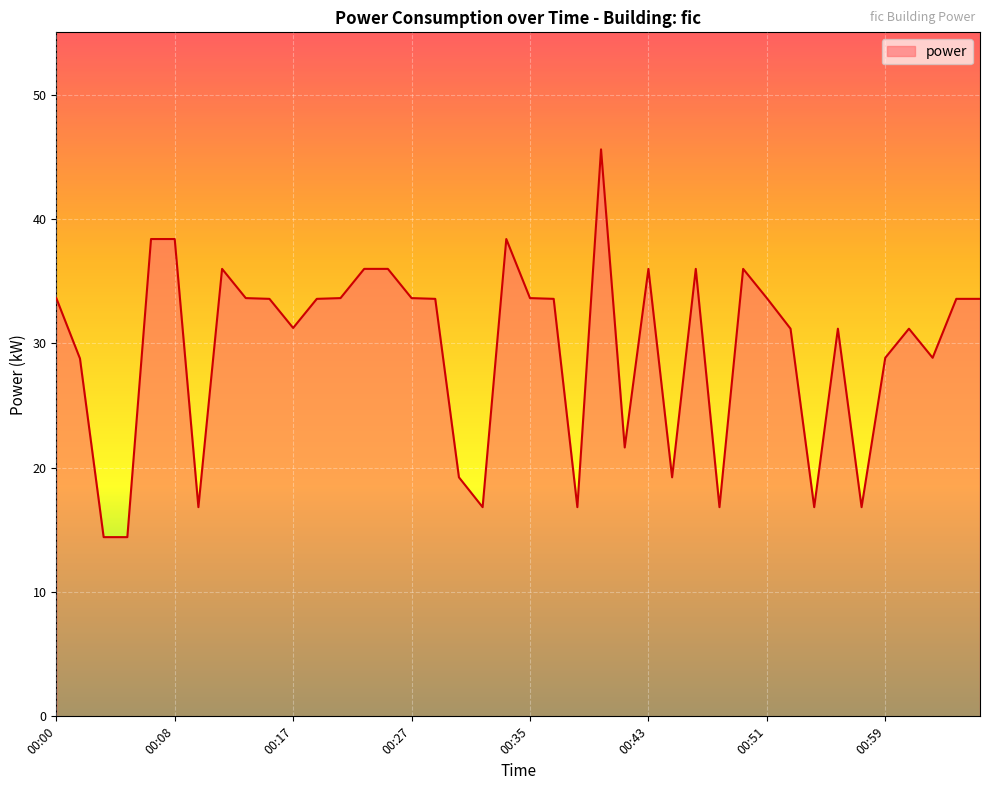

What is the maximum value shown in the chart?

45.6